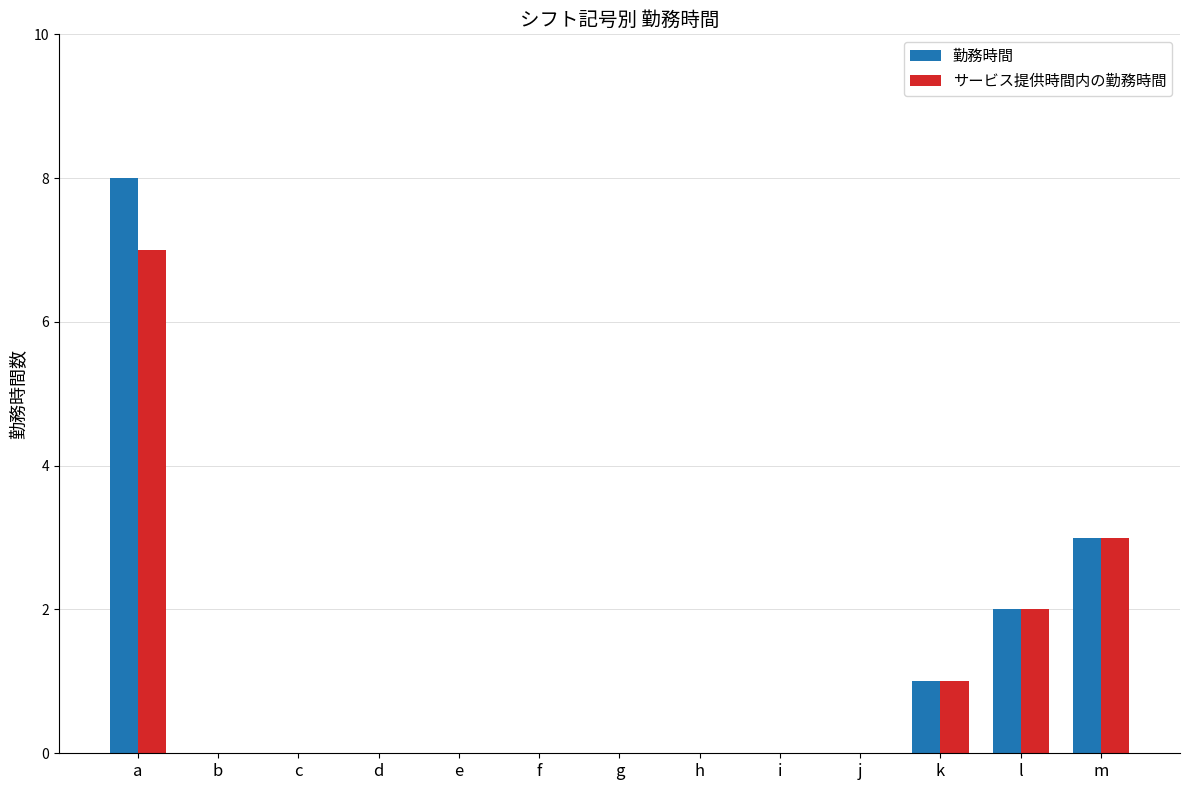

What is the sum of all サービス提供時間内の勤務時間 values?

13